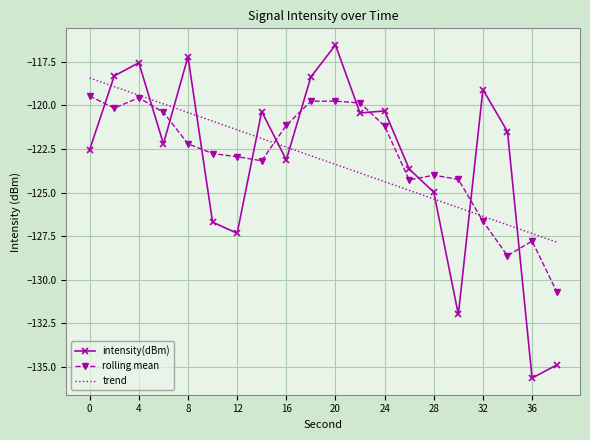

Which series has the largest range (max minus min)?

intensity(dBm)